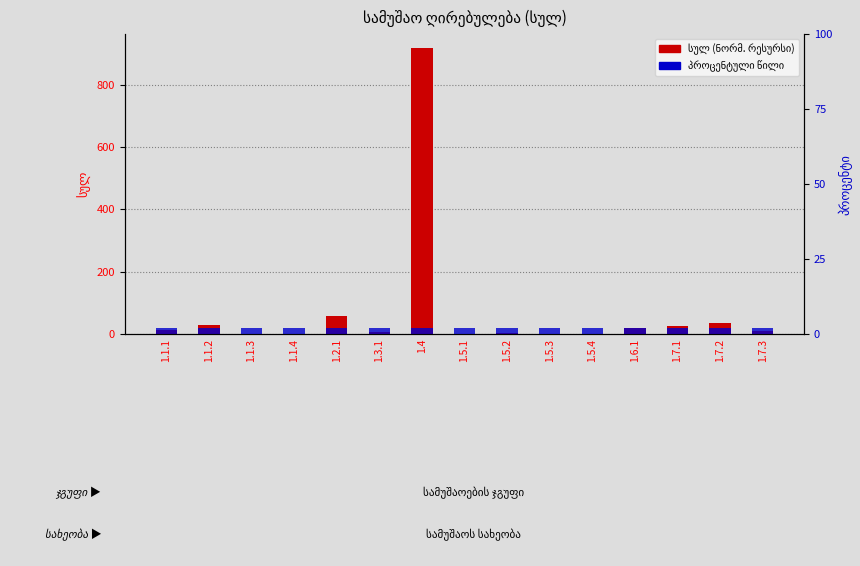

Is the value of სულ (ნორმ. რესურსი) at 1.1.2 greater than the value of პროცენტული წილი at 1.7.2?

Yes